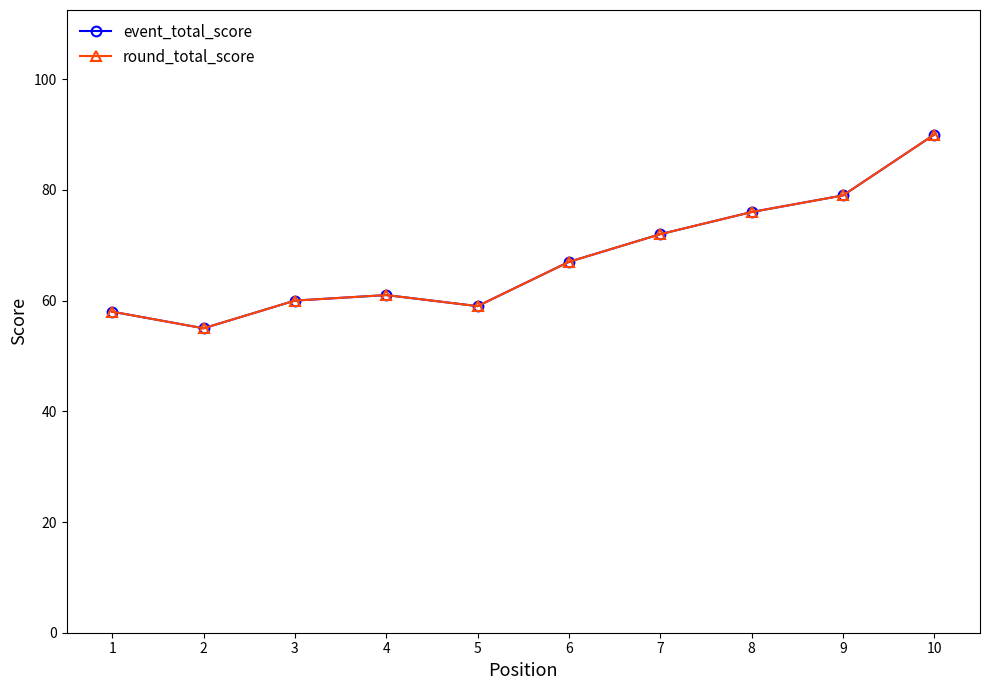

True or false: round_total_score and event_total_score intersect in this chart.

False